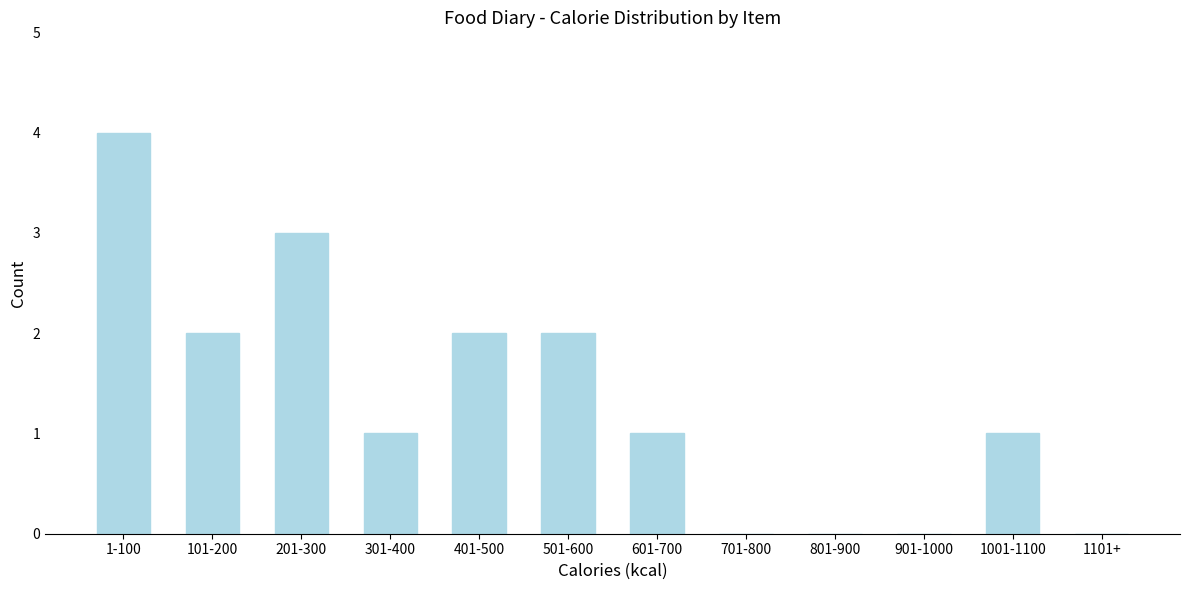

Reading left to right, what are all the values shown in this chart?

1-100=4	101-200=2	201-300=3	301-400=1	401-500=2	501-600=2	601-700=1	701-800=0	801-900=0	901-1000=0	1001-1100=1	1101+=0